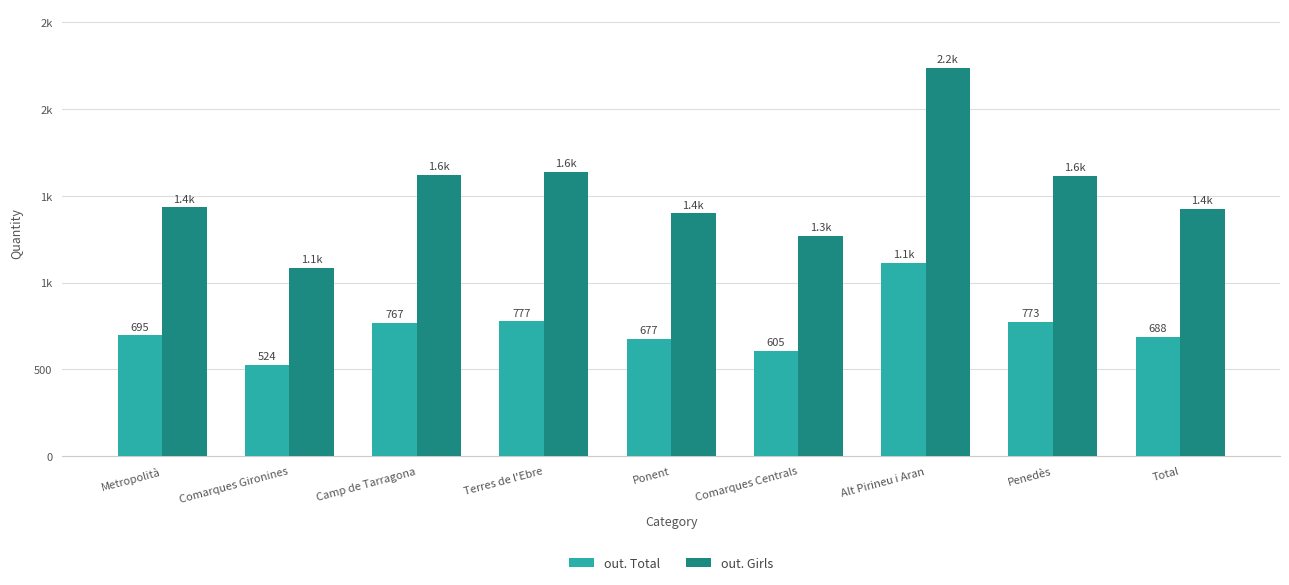

The out. Girls series shows 375 at Ponent. True or false?

False